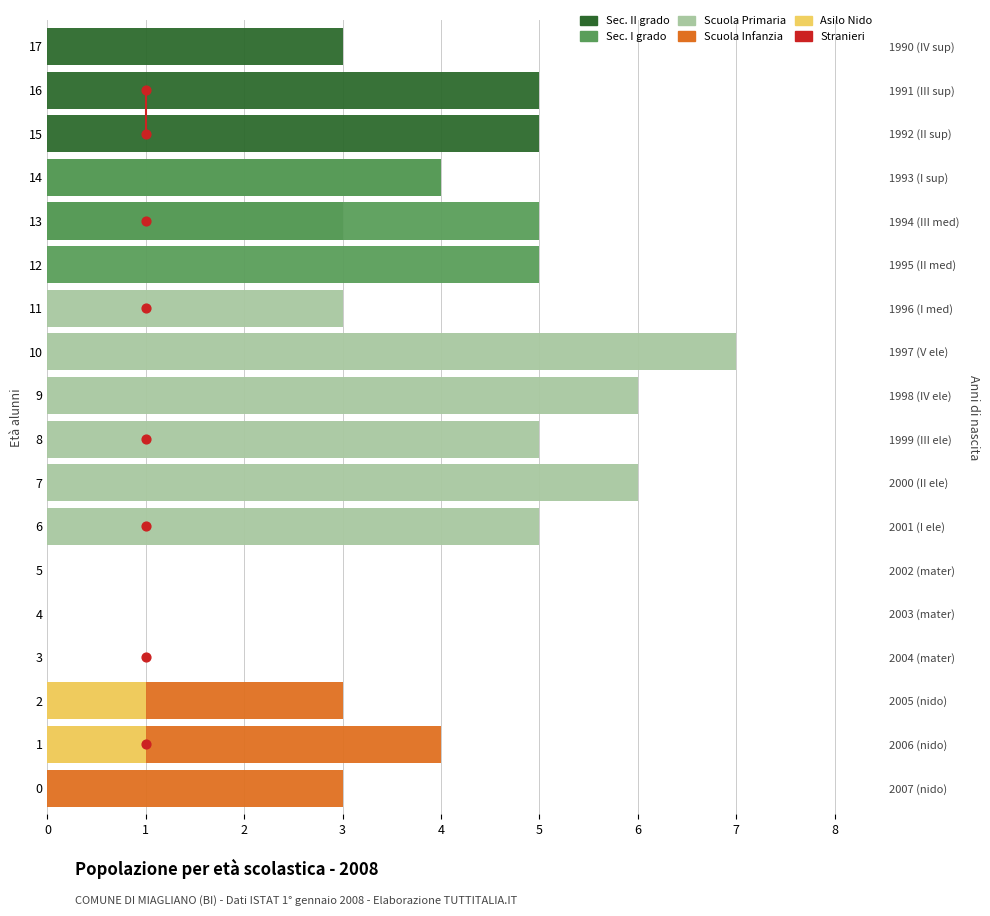

What are all the series names shown in the legend?

Stranieri, Sec. II grado, Sec. I grado, Scuola Primaria, Scuola Infanzia, Asilo Nido